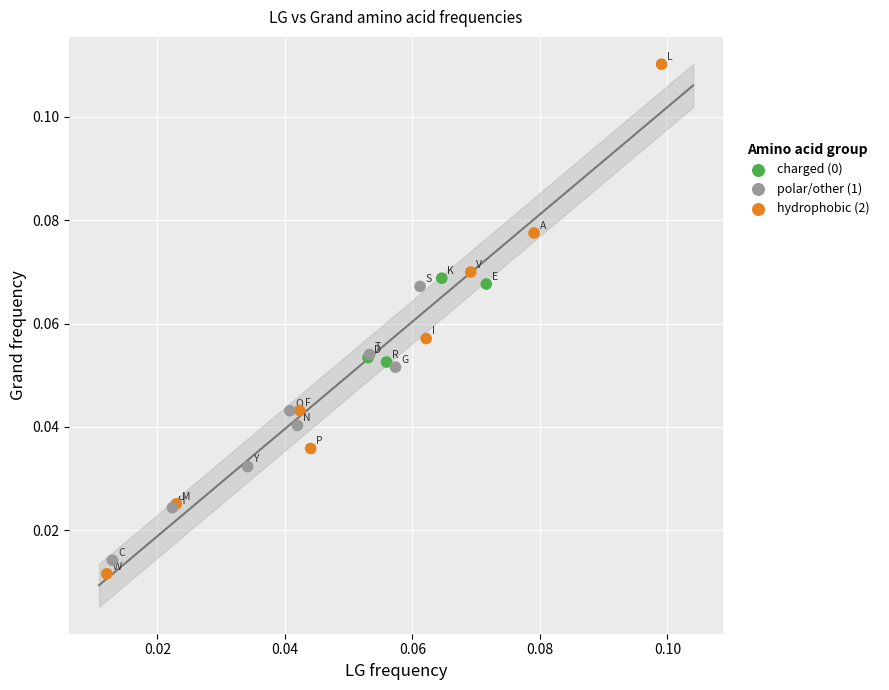

Which series contains the highest Y value?

hydrophobic (2)